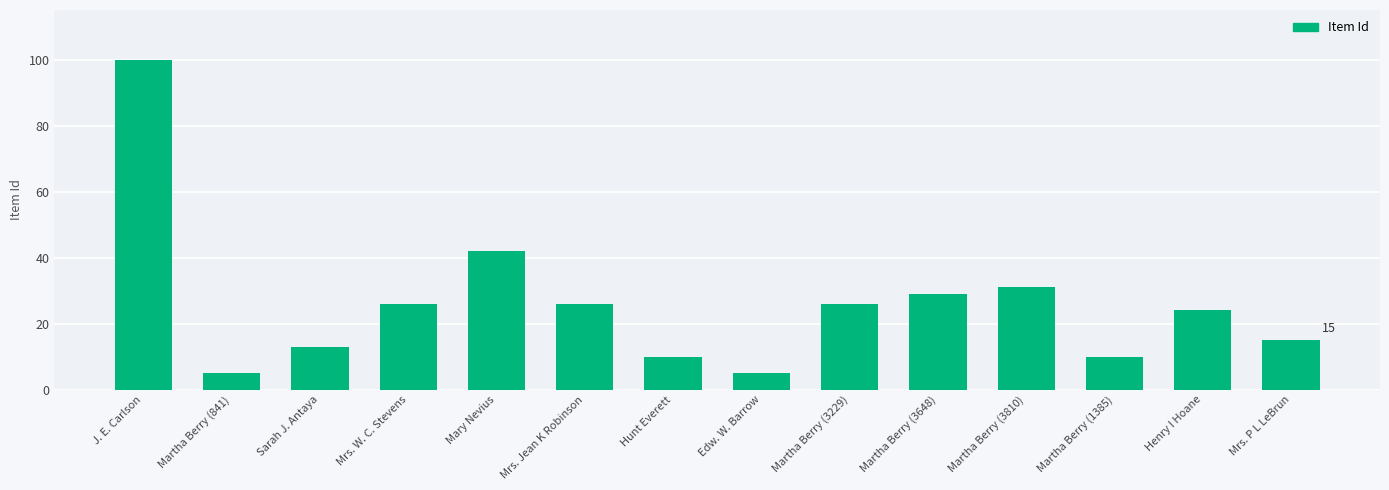

What is the maximum value shown in the chart?

100